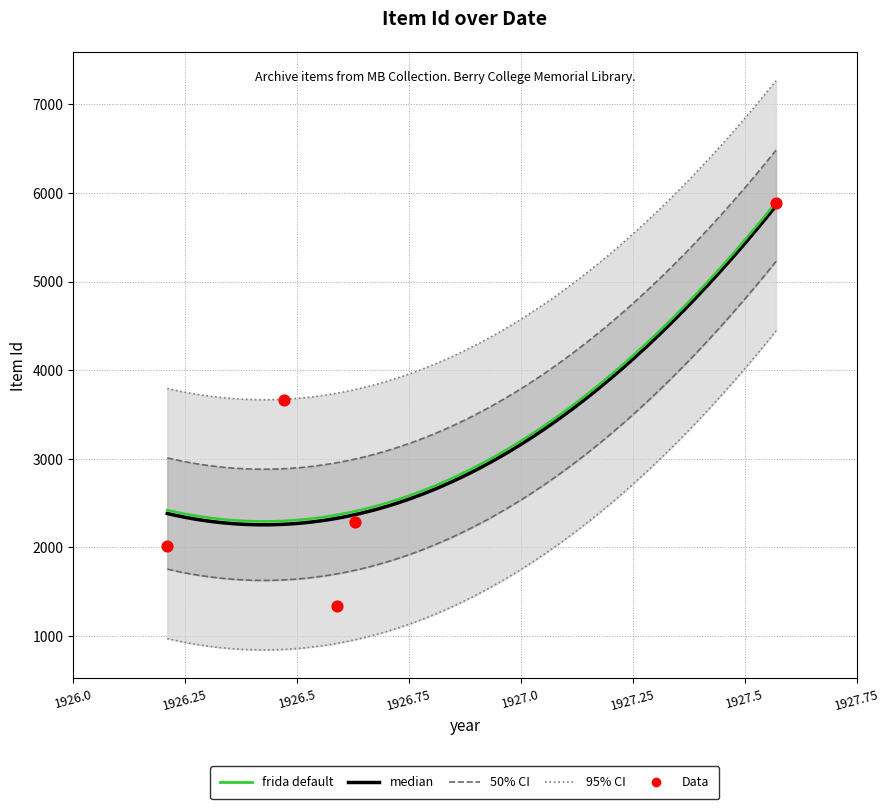

Approximately how many times larger is the value at 1926-6-22 compared to 1926-3-15?

1.8